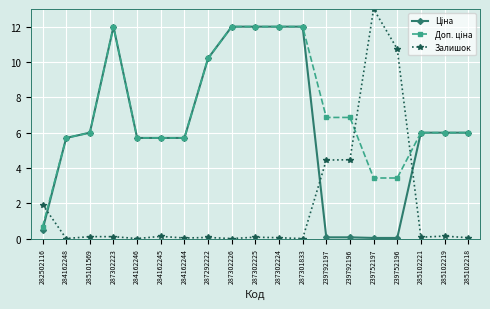

What is the difference between the highest and lowest values at 282502116?

1.4